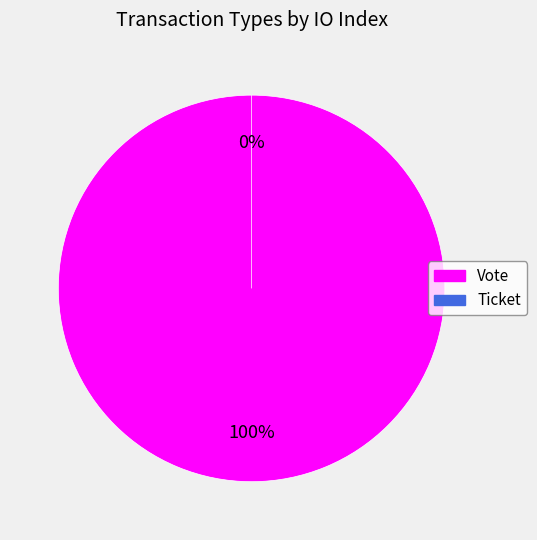

What percentage is NOT represented by Ticket?

100.0%